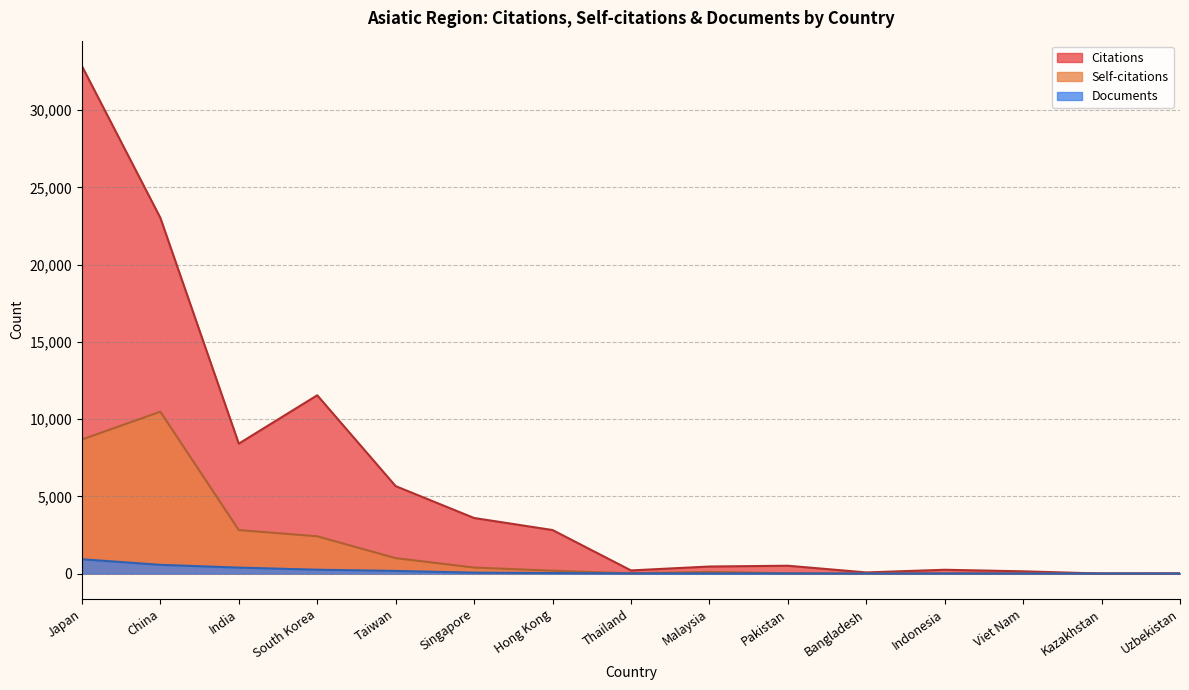

In Citations, how many points are lower than both neighbors (excluding endpoints)?

4